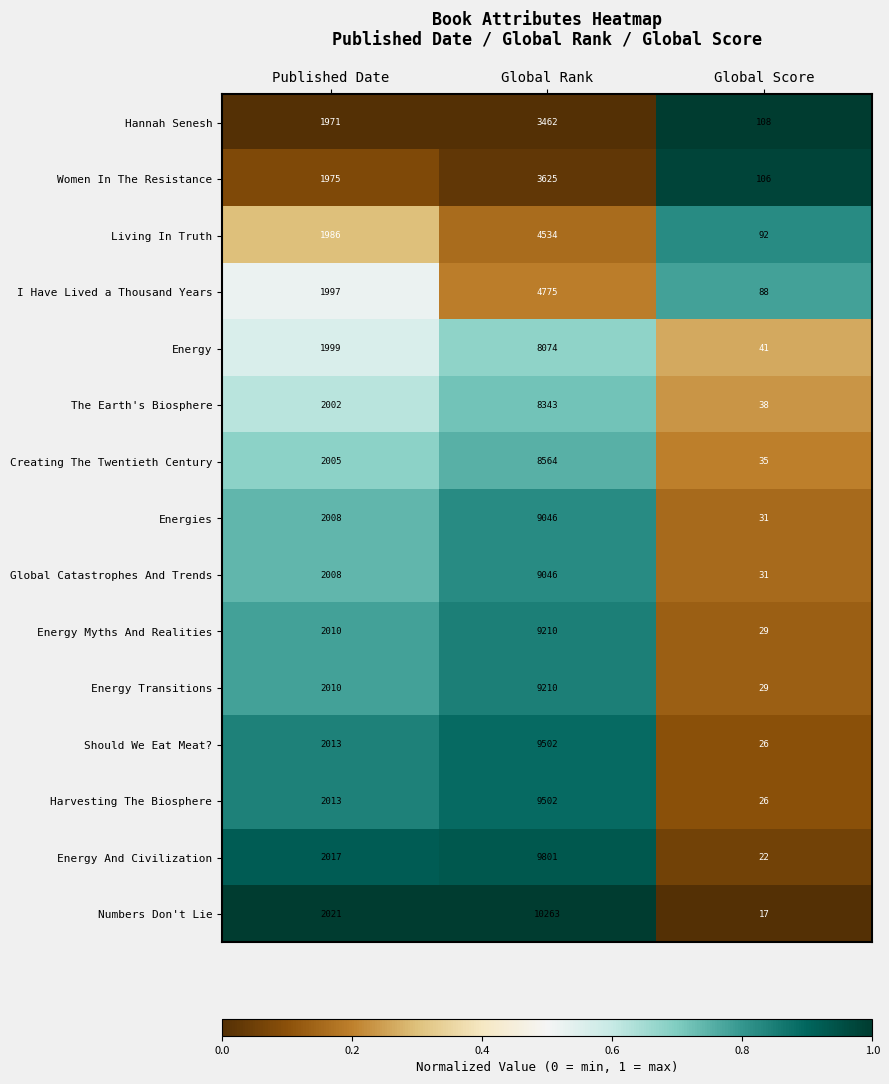

What is the sum of the Harvesting The Biosphere values at Published Date and Global Score?

2039